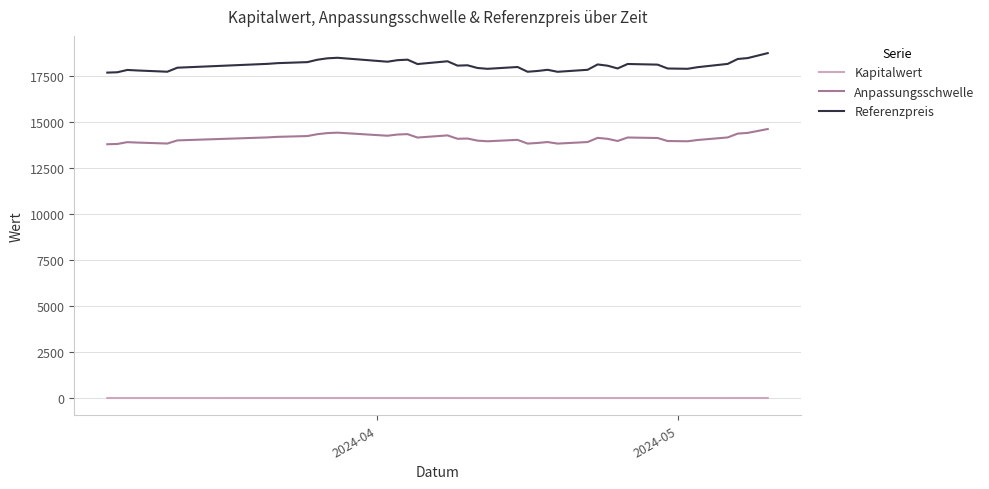

What is the maximum value for Anpassungsschwelle?

14630.4